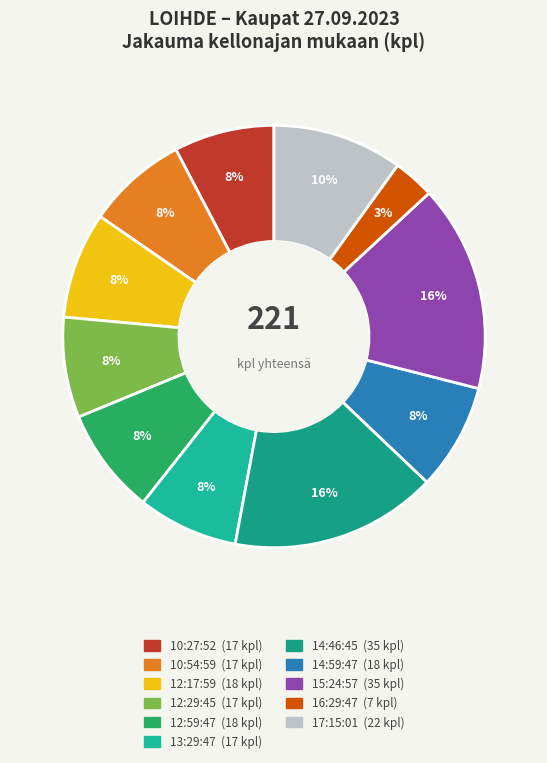

To the nearest percent, what is the combined percentage of 17:15:01 and 14:46:45?

26%